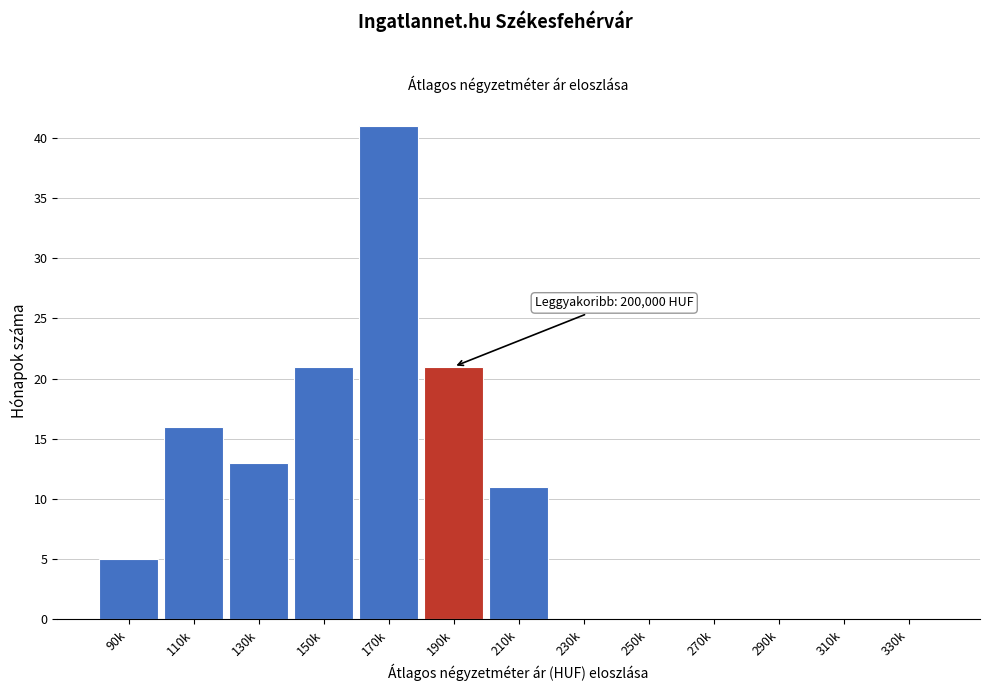

Reading right to left, extract all data points from this chart.

330k=0	310k=0	290k=0	270k=0	250k=0	230k=0	210k=11	190k=21	170k=41	150k=21	130k=13	110k=16	90k=5